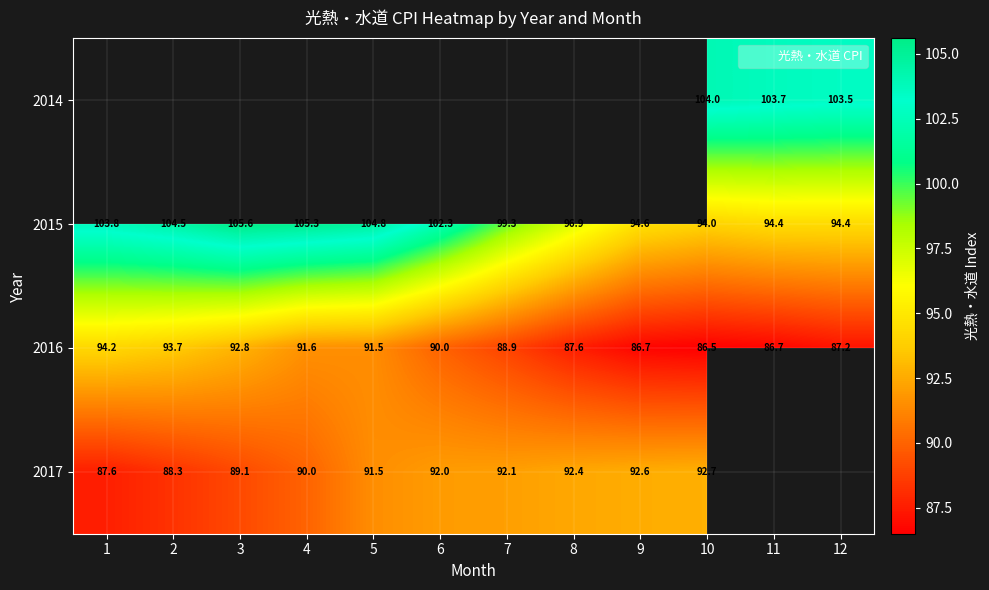

Is the value of 2015 at 8 greater than the value of 2014 at 7?

No